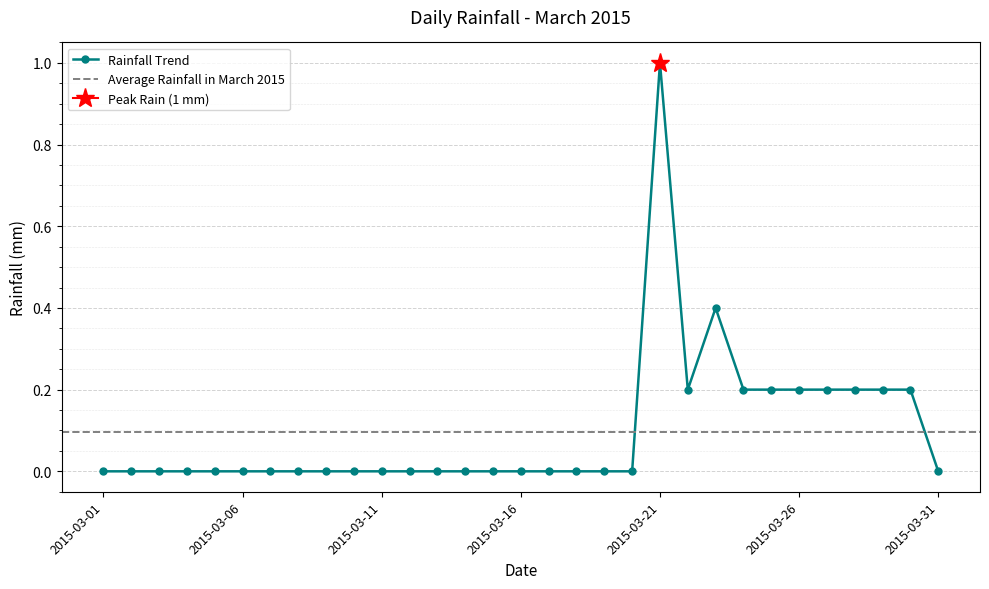

How many values are above zero?

10